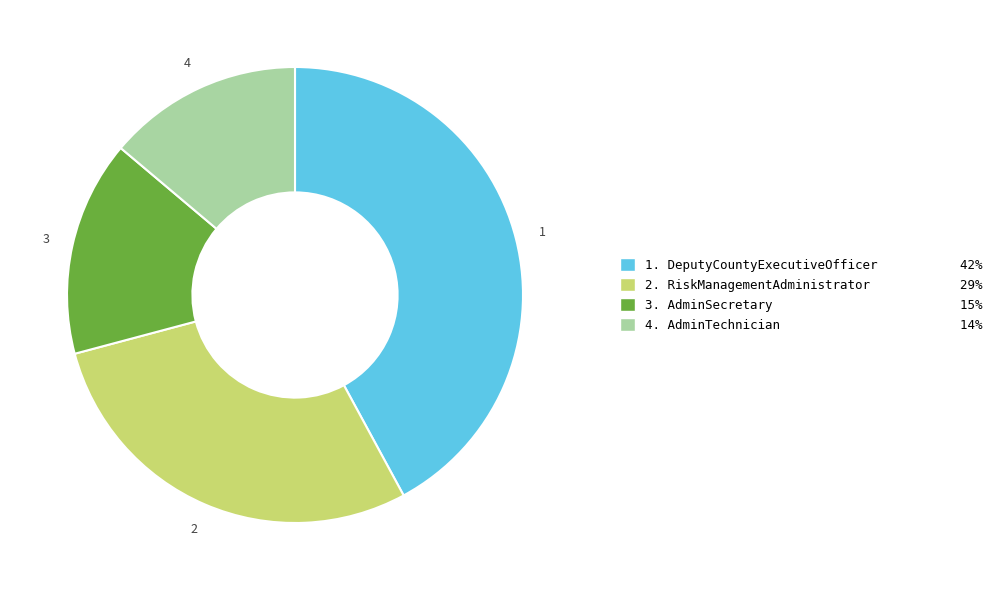

How many slices are in this pie chart?

4